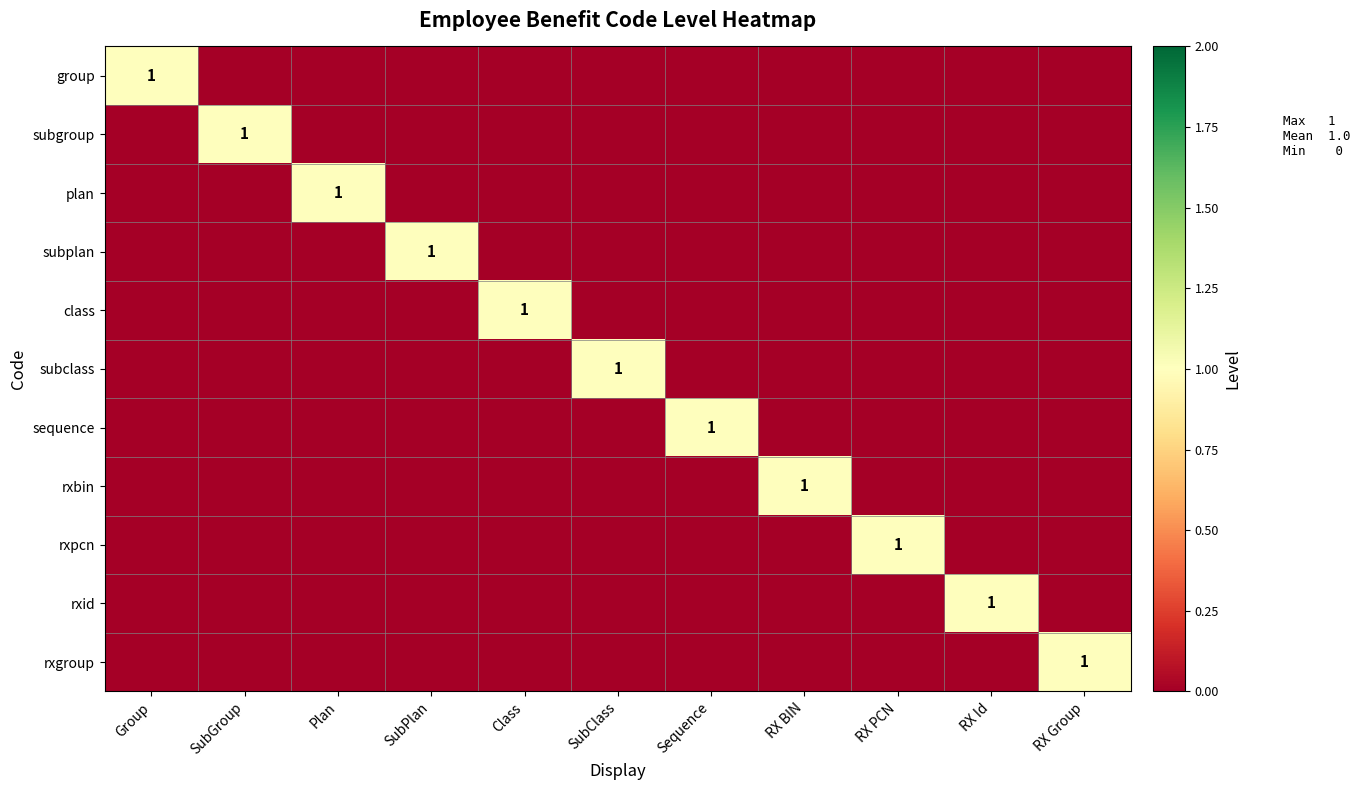

What is the difference between the highest and lowest values at RX PCN?

1